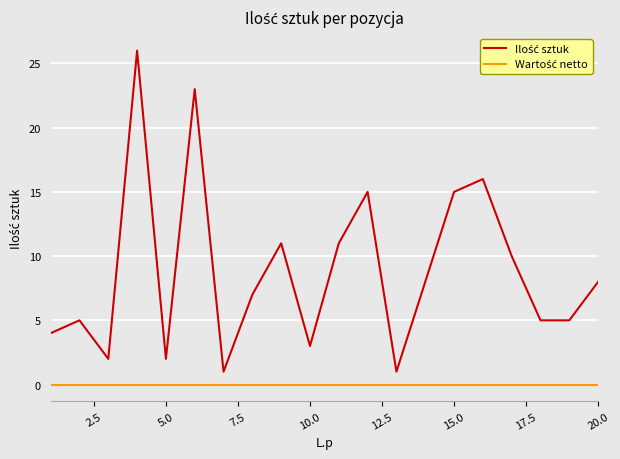

What is the maximum value shown in the chart?

26